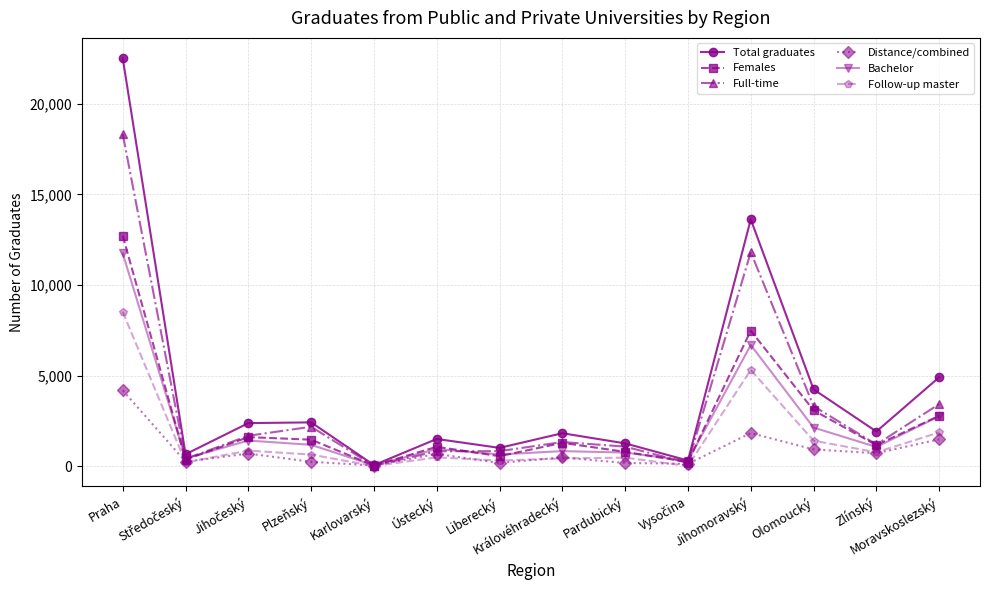

List the series in order of their peak value, highest first.

Total graduates, Full-time, Females, Bachelor, Follow-up master, Distance/combined